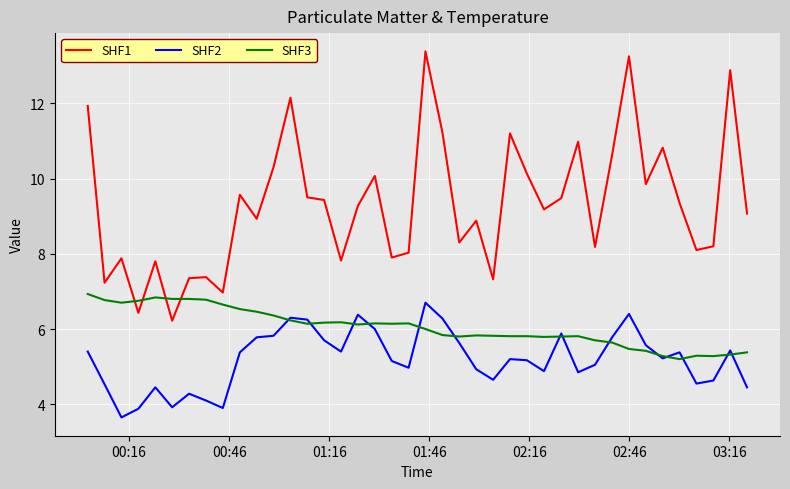

How many intersections are there between SHF3 and SHF1?

4